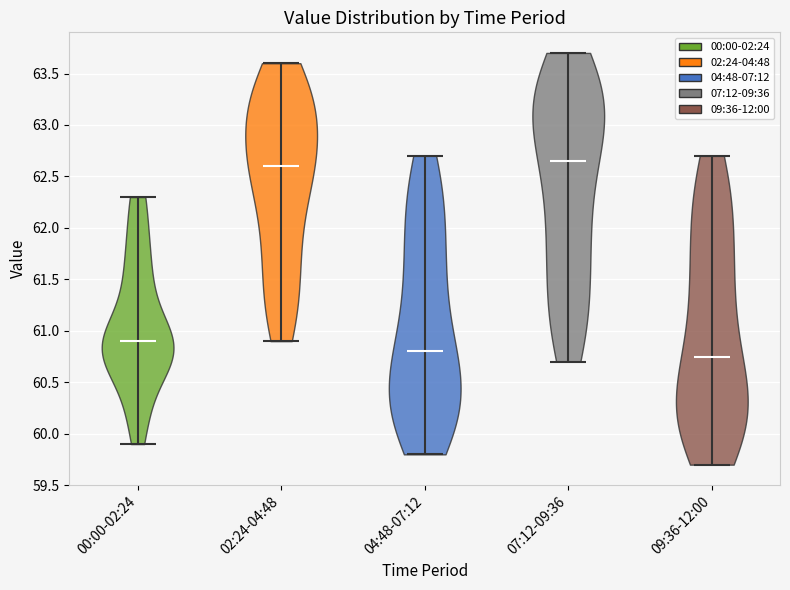

Which violin has the highest median line?

07:12-09:36